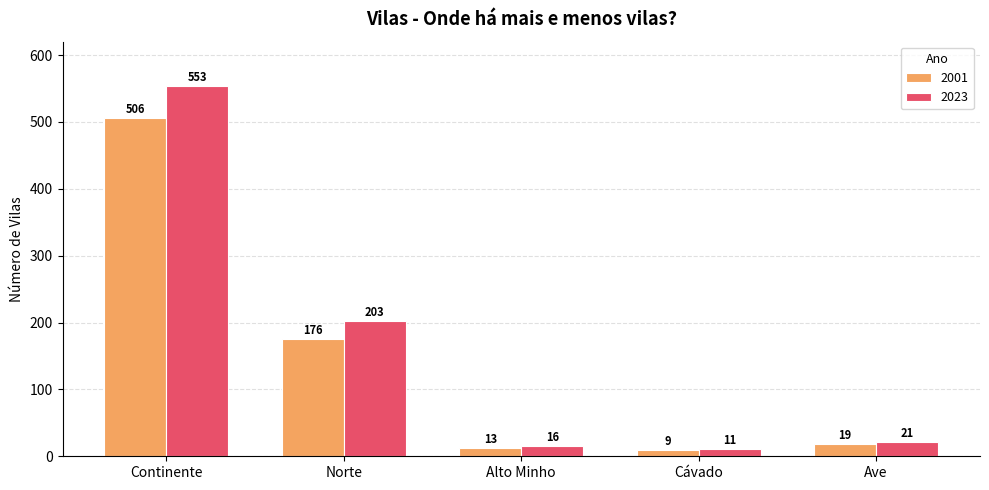

What is the label of the 4th bar from the right?

Norte